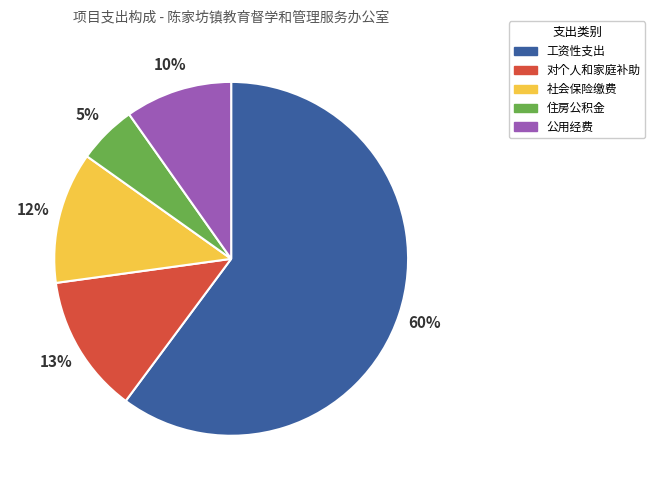

How many slices are in this pie chart?

5